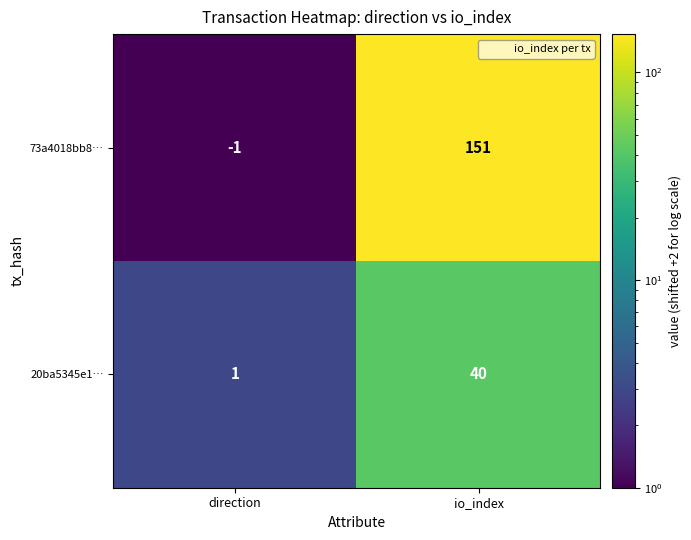

Read the 20ba5345e1… value at io_index, to the nearest 5.

40